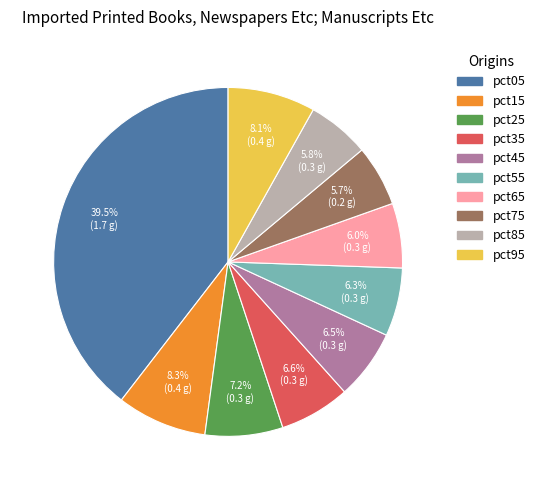

What portion of the pie excludes pct15?

91.7%